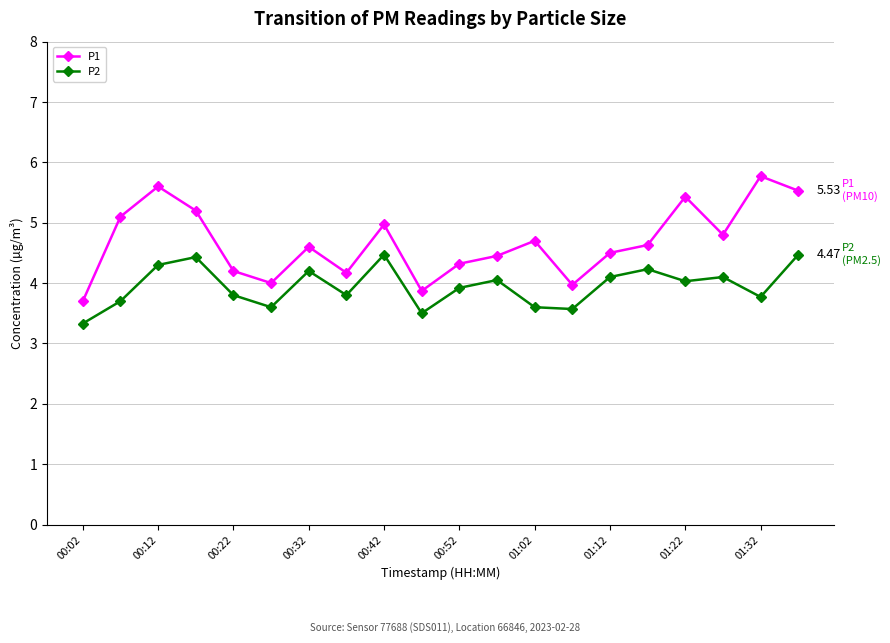

What is the difference between the second highest and second lowest values in the P1 series?

1.7